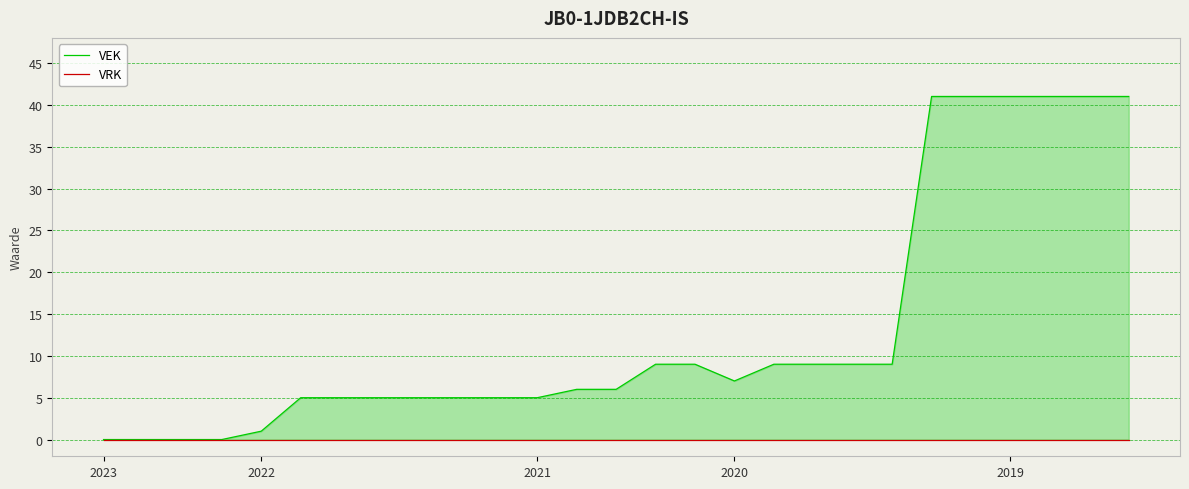

Count the number of categories in the chart.

27